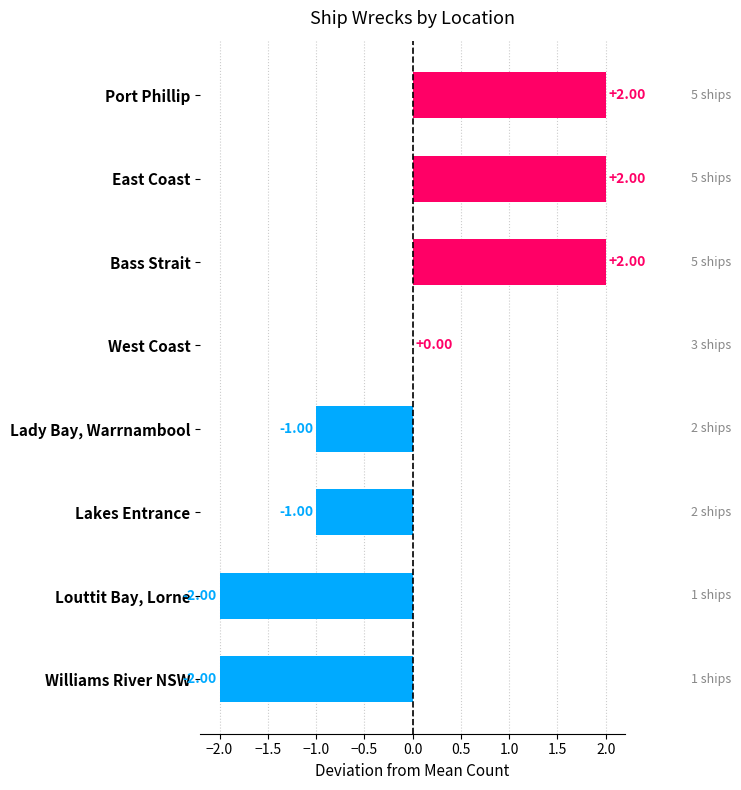

Where is the data nearest to the value 0?

West Coast